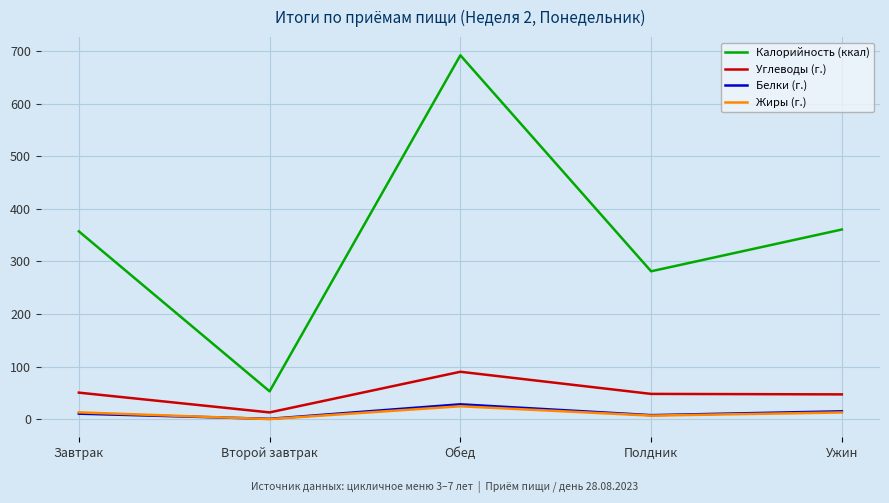

Which series has the largest total across all categories?

Калорийность (ккал)